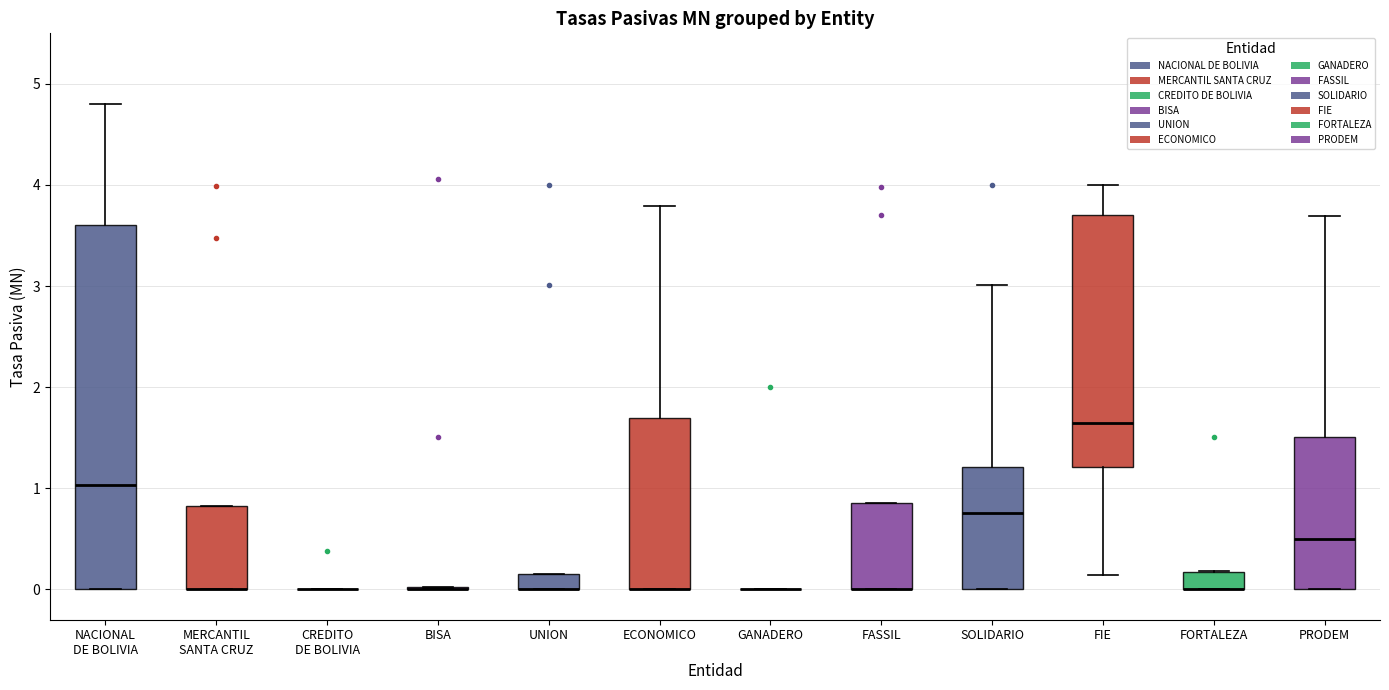

Reading left to right, read every box against the y-axis: the position of its median line, the range the box covers, and the ends of its whiskers. The values are not printed on the chart, so give them approximately, as read against the axis.

NACIONAL DE BOLIVIA: median 1.0, box 0.0 to 3.6, whiskers 0.0 to 4.8
MERCANTIL SANTA CRUZ: median 0.0 (drawn on the box's lower edge), box 0.0 to 0.8, whiskers 0.0 to 0.8
CREDITO DE BOLIVIA: box collapsed to a line at 0.0, whiskers 0.0 to 0.0
BISA: box collapsed to a line at 0.0, whiskers 0.0 to 0.0
UNION: median 0.0 (drawn on the box's lower edge), box 0.0 to 0.2, whiskers 0.0 to 0.2
ECONOMICO: median 0.0 (drawn on the box's lower edge), box 0.0 to 1.7, whiskers 0.0 to 3.8
GANADERO: box collapsed to a line at 0.0, whiskers 0.0 to 0.0
FASSIL: median 0.0 (drawn on the box's lower edge), box 0.0 to 0.9, whiskers 0.0 to 0.9
SOLIDARIO: median 0.8, box 0.0 to 1.2, whiskers 0.0 to 3.0
FIE: median 1.6, box 1.2 to 3.7, whiskers 0.1 to 4.0
FORTALEZA: median 0.0 (drawn on the box's lower edge), box 0.0 to 0.2, whiskers 0.0 to 0.2
PRODEM: median 0.5, box 0.0 to 1.5, whiskers 0.0 to 3.7